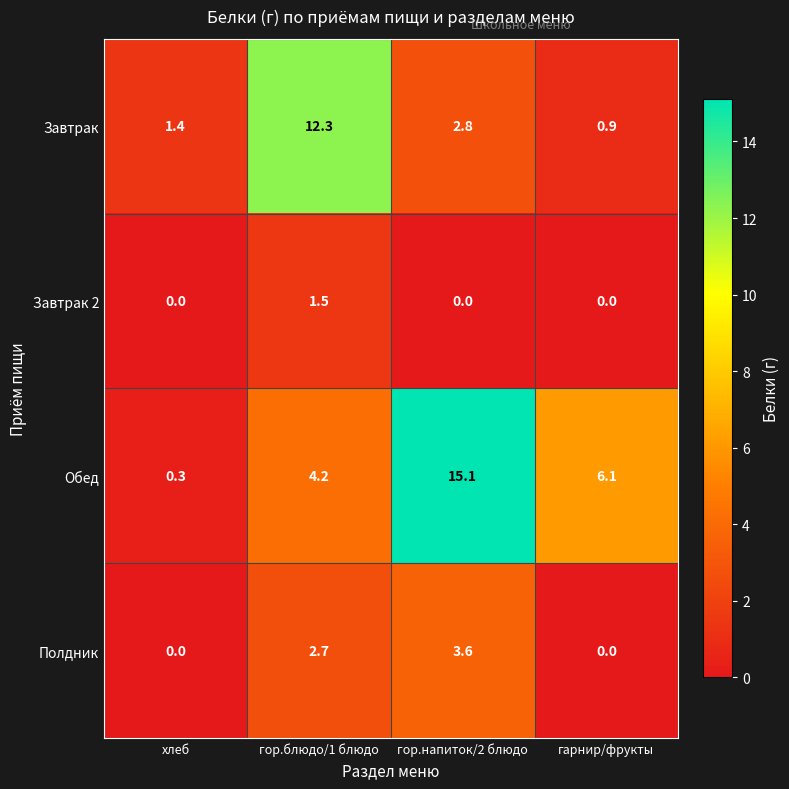

What is the difference between the highest and lowest values at гарнир/фрукты?

6.1